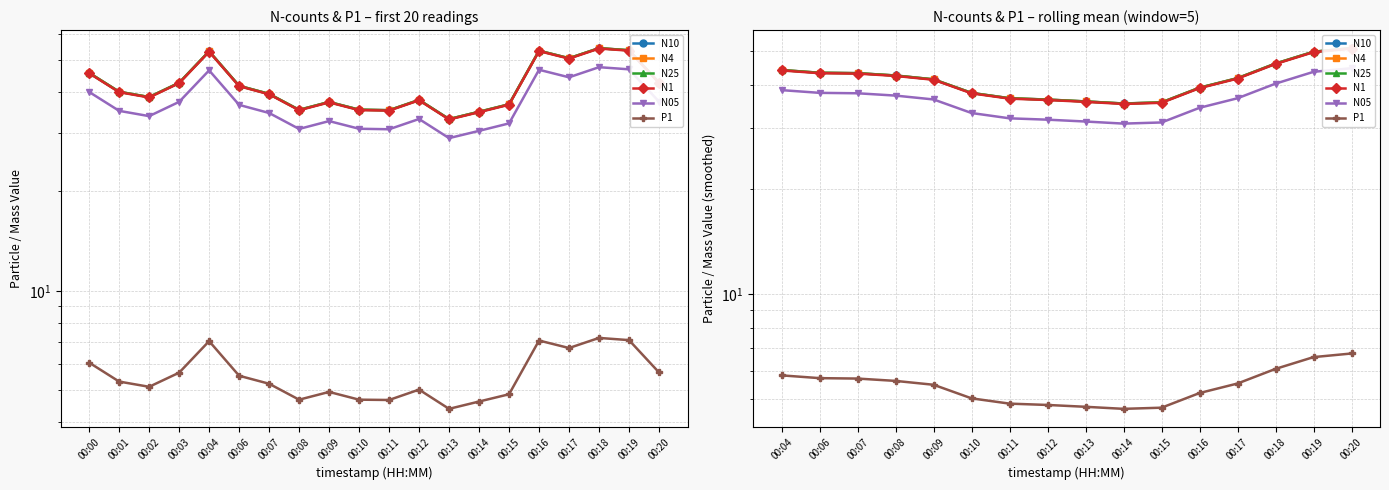

Between 00:04 and 00:16, which series saw the biggest shift?

N10